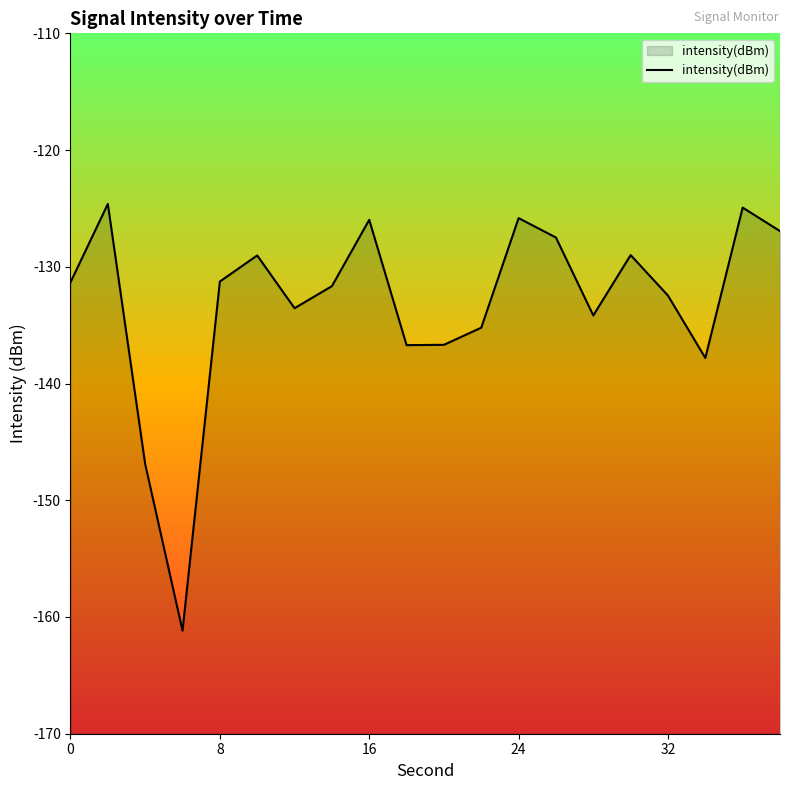

The value at 32 is -237.0. True or false?

False